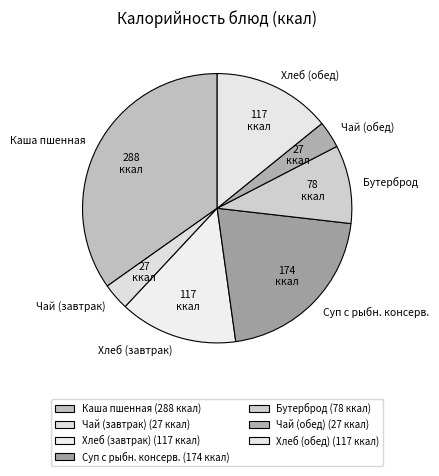

The Хлеб (завтрак) slice represents 24% of the pie. True or false?

False